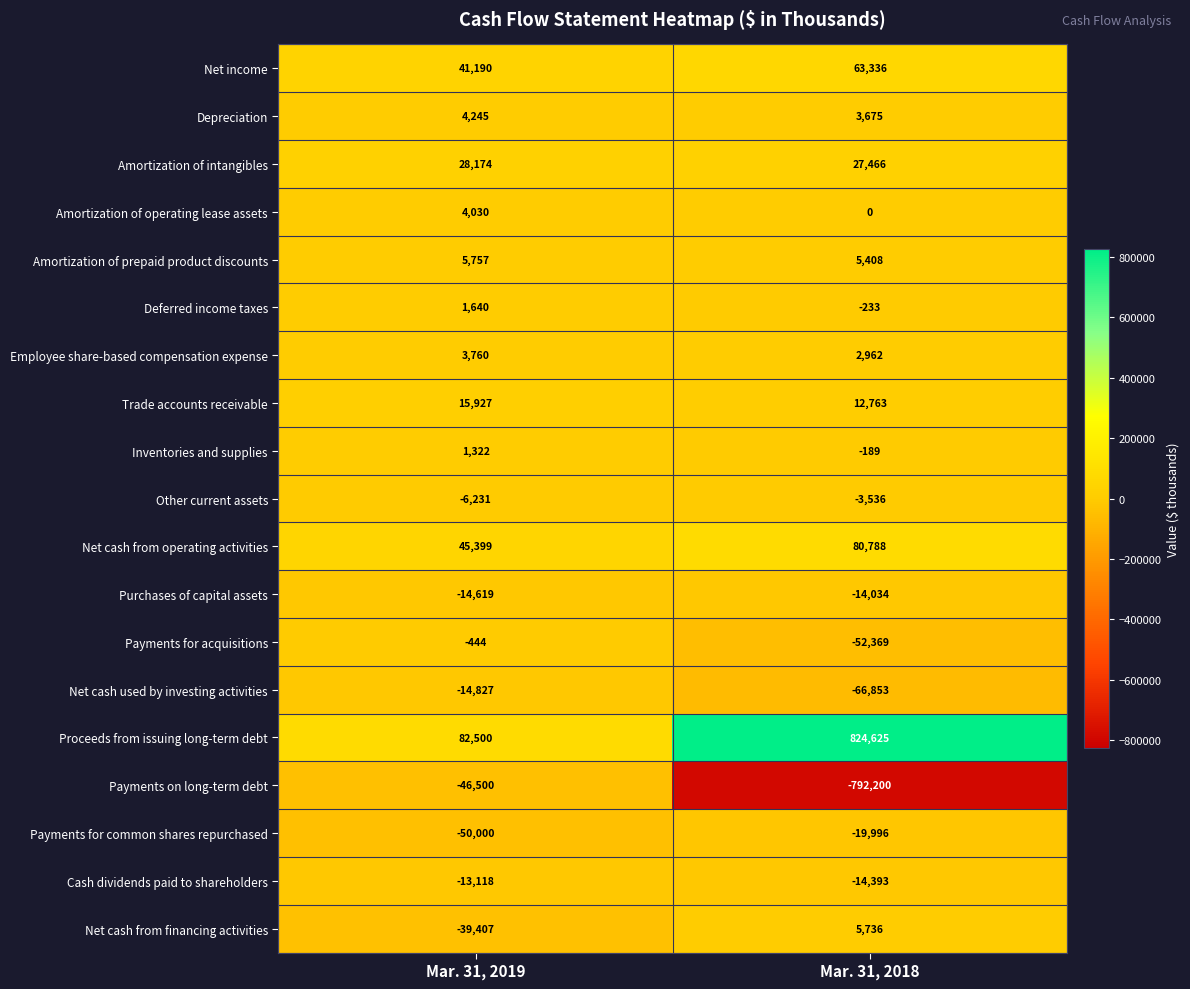

What is the lowest value of the Proceeds from issuing long-term debt series?

82500